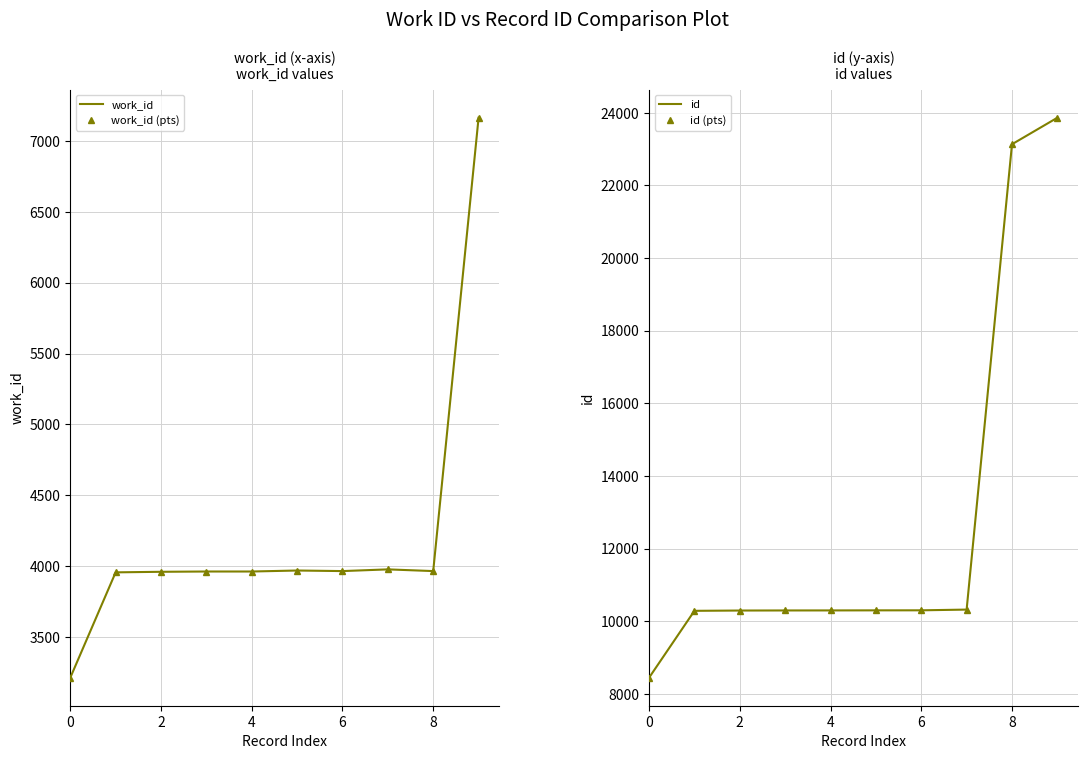

Does the chart have visible grid lines?

Yes